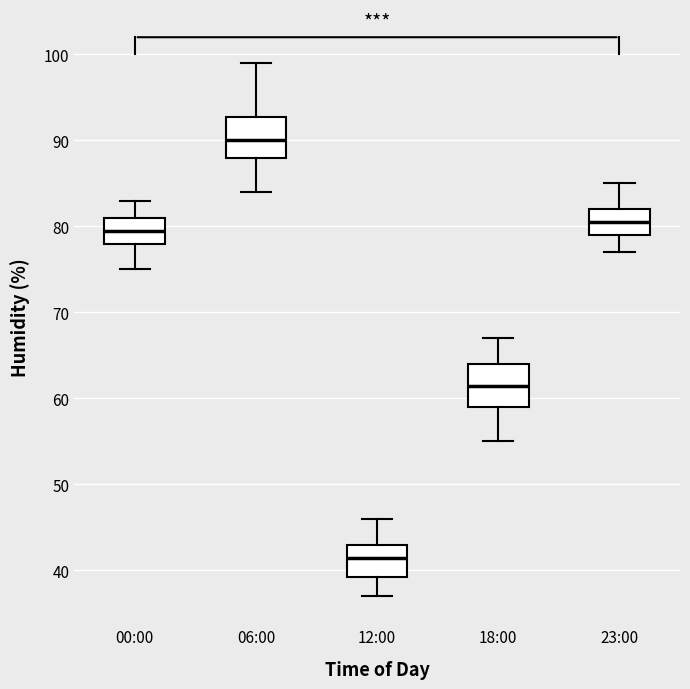

Reading left to right, transcribe this box plot: for each box, give where its median line is, the range the box spans, and where its two whiskers end, as read against the y-axis. The values are not printed on the chart, so give them approximately, as read against the axis.

00:00: median 80, box 78 to 81, whiskers 75 to 83
06:00: median 90, box 88 to 93, whiskers 84 to 99
12:00: median 42, box 39 to 43, whiskers 37 to 46
18:00: median 62, box 59 to 64, whiskers 55 to 67
23:00: median 81, box 79 to 82, whiskers 77 to 85